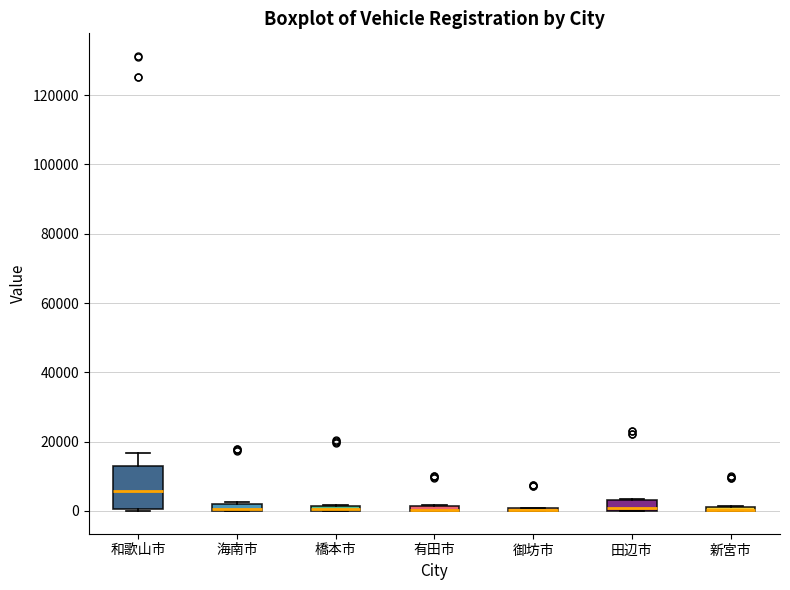

Which box is the tallest, from its lower edge to its upper edge?

和歌山市